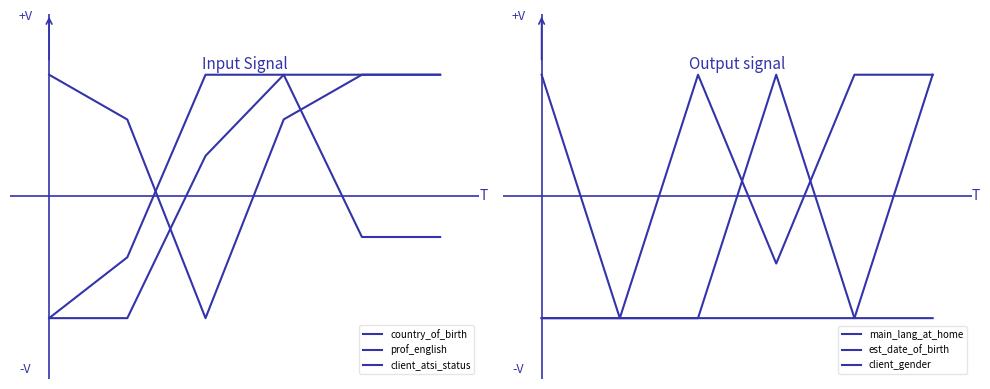

Is it true that est_date_of_birth equals -1.7 at 1?

False